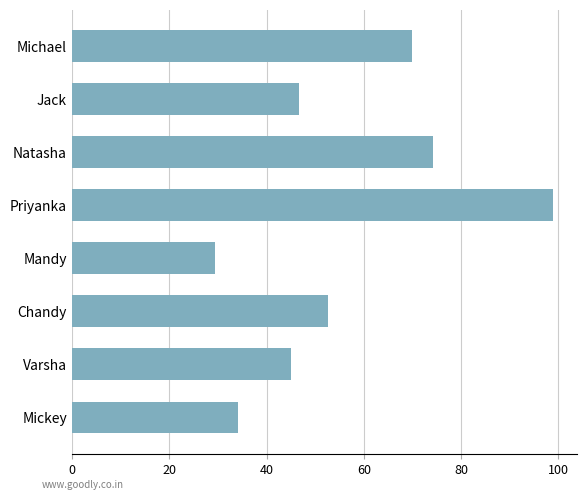

Rank the categories by value from highest to lowest.

Priyanka, Natasha, Michael, Chandy, Jack, Varsha, Mickey, Mandy